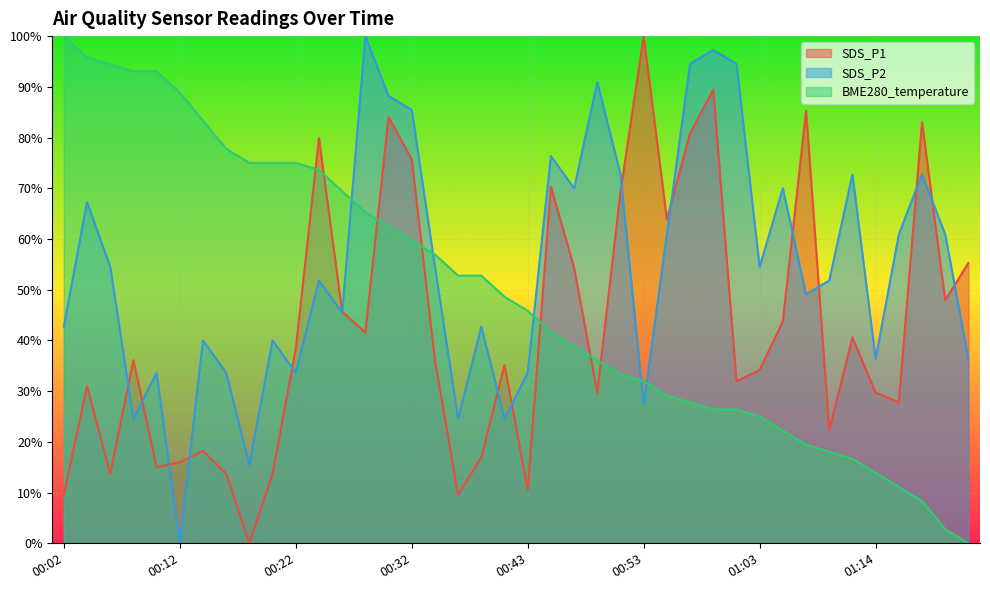

Count the number of categories in the chart.

40